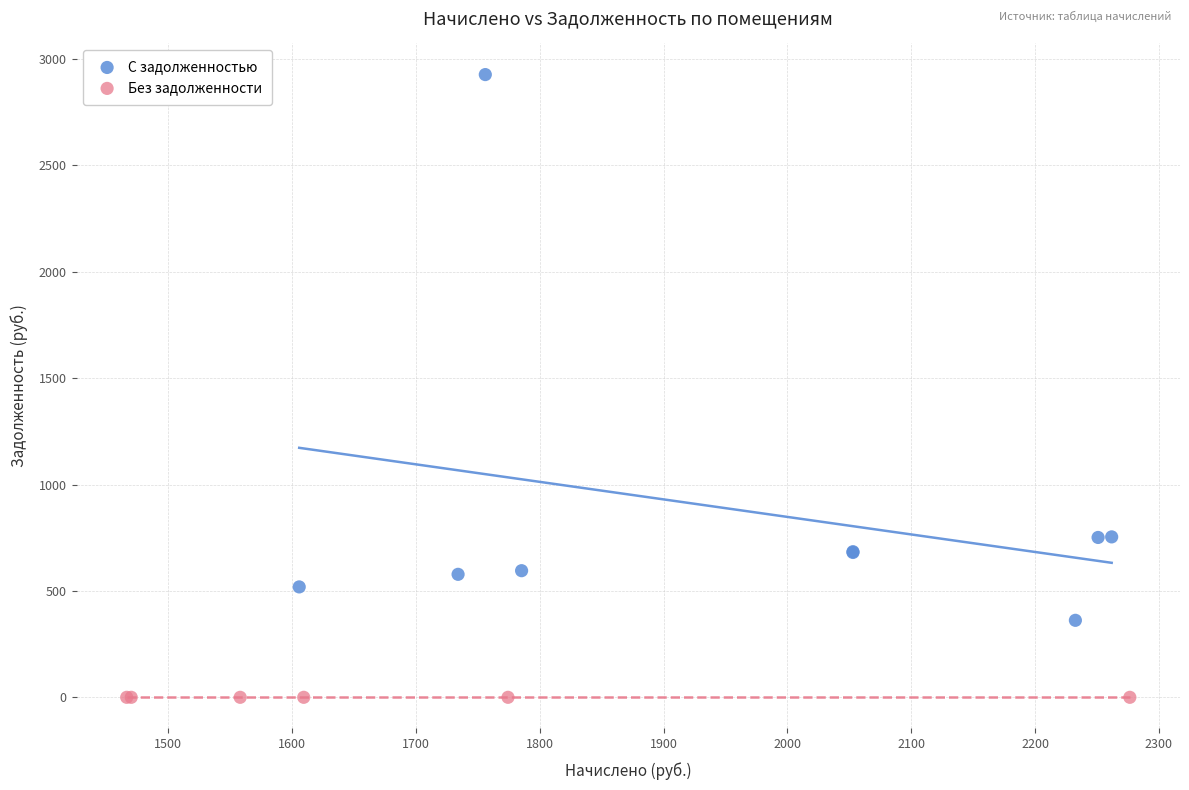

Which series reaches the maximum Y coordinate?

С задолженностью